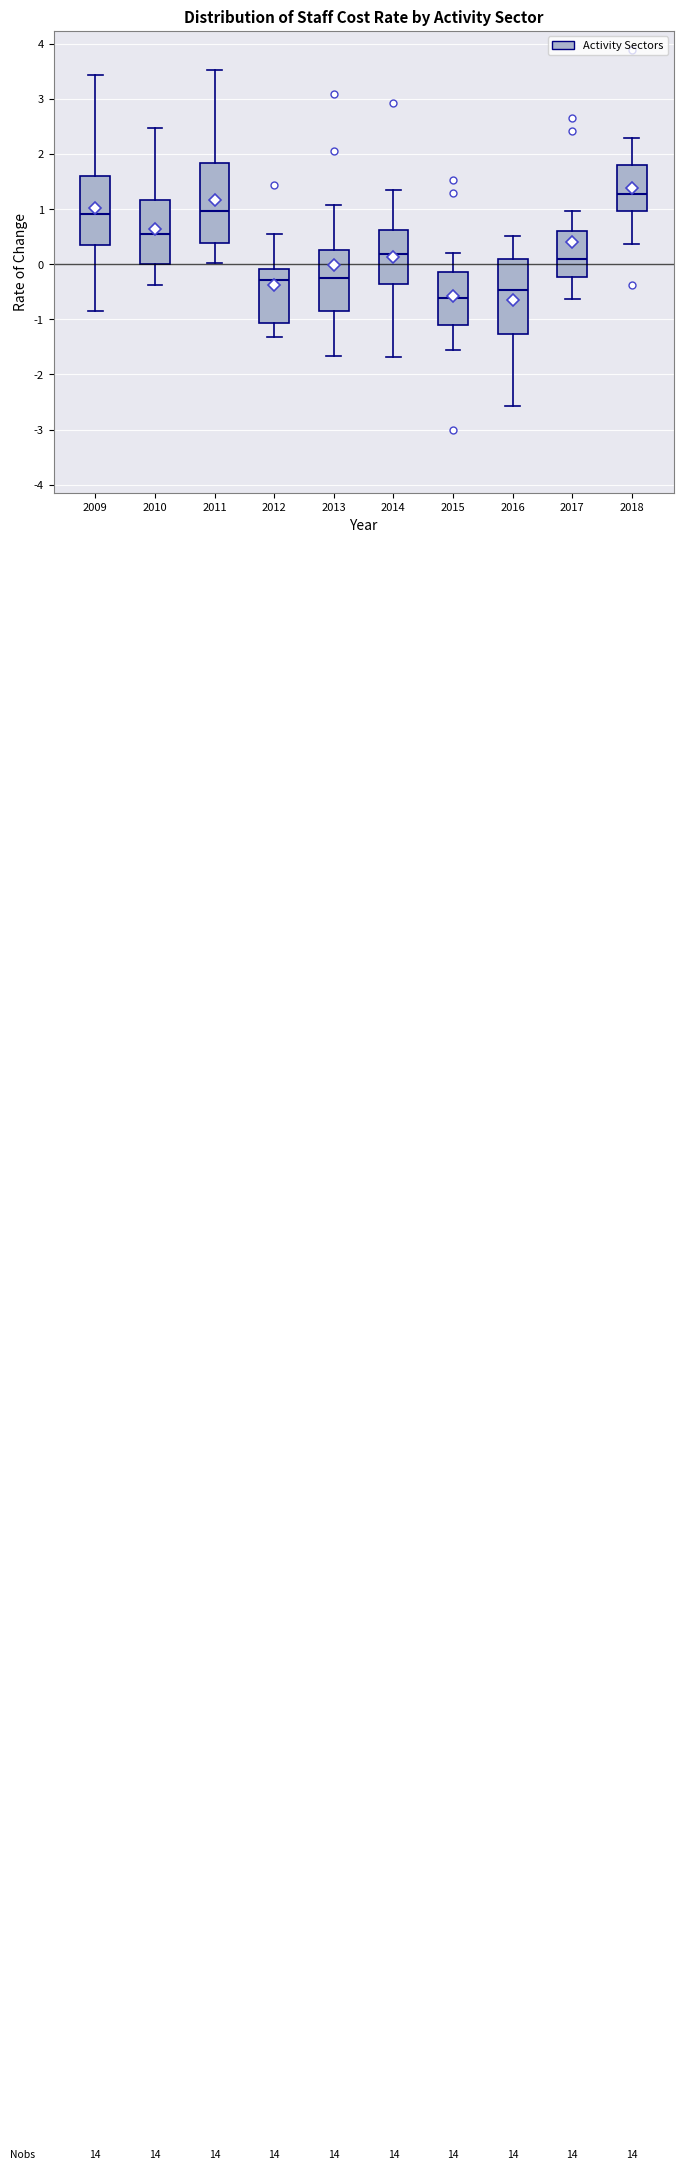

Reading left to right, transcribe this box plot: for each box, give where its median line is, the range the box spans, and where its two whiskers end, as read against the y-axis. The values are not printed on the chart, so give them approximately, as read against the axis.

2009: median 0.9, box 0.4 to 1.6, whiskers -0.8 to 3.4
2010: median 0.5, box 0.0 to 1.2, whiskers -0.4 to 2.5
2011: median 1.0, box 0.4 to 1.8, whiskers 0.0 to 3.5
2012: median -0.3, box -1.1 to -0.1, whiskers -1.3 to 0.6
2013: median -0.2, box -0.8 to 0.3, whiskers -1.7 to 1.1
2014: median 0.2, box -0.4 to 0.6, whiskers -1.7 to 1.3
2015: median -0.6, box -1.1 to -0.2, whiskers -1.6 to 0.2
2016: median -0.5, box -1.3 to 0.1, whiskers -2.6 to 0.5
2017: median 0.1, box -0.2 to 0.6, whiskers -0.6 to 1.0
2018: median 1.3, box 1.0 to 1.8, whiskers 0.4 to 2.3